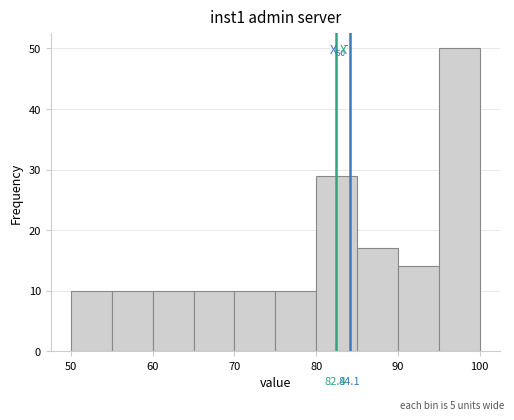

Over which range of the x-axis is the bar tallest?

95 to 100